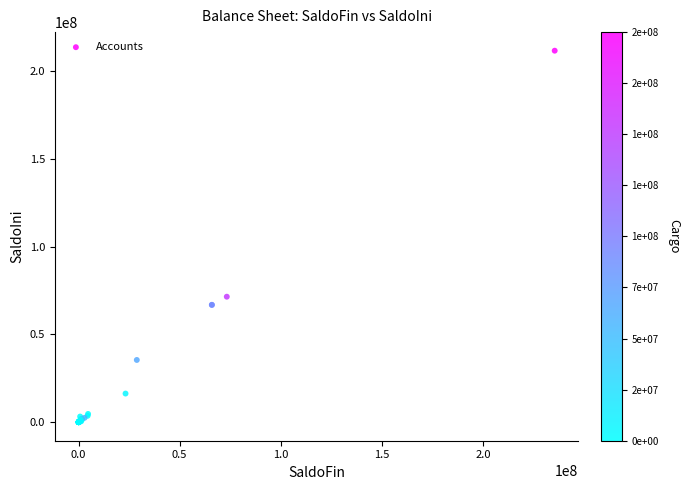

What Y value in the scatter plot is closest to 105742682?

71422543.5